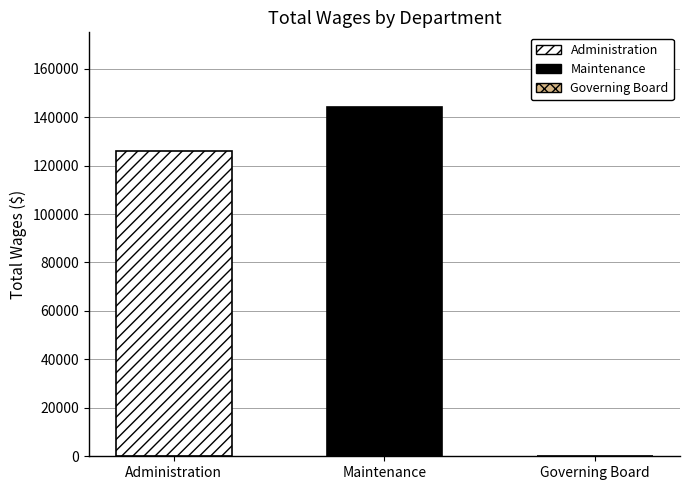

Are the bars horizontal?

No